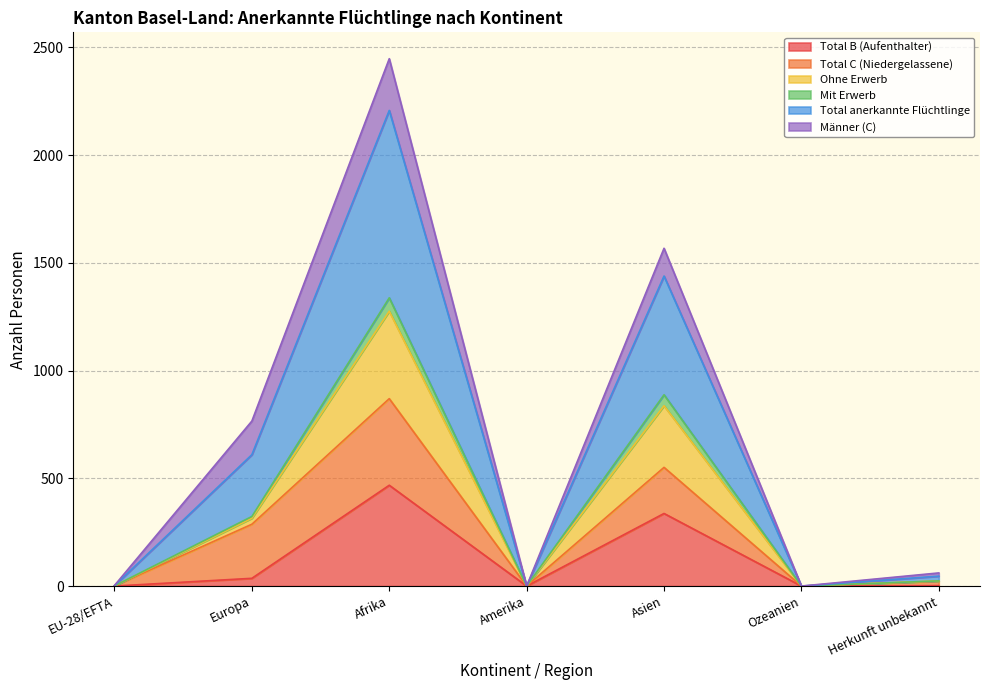

What is the highest value of the Total B (Aufenthalter) series?

468